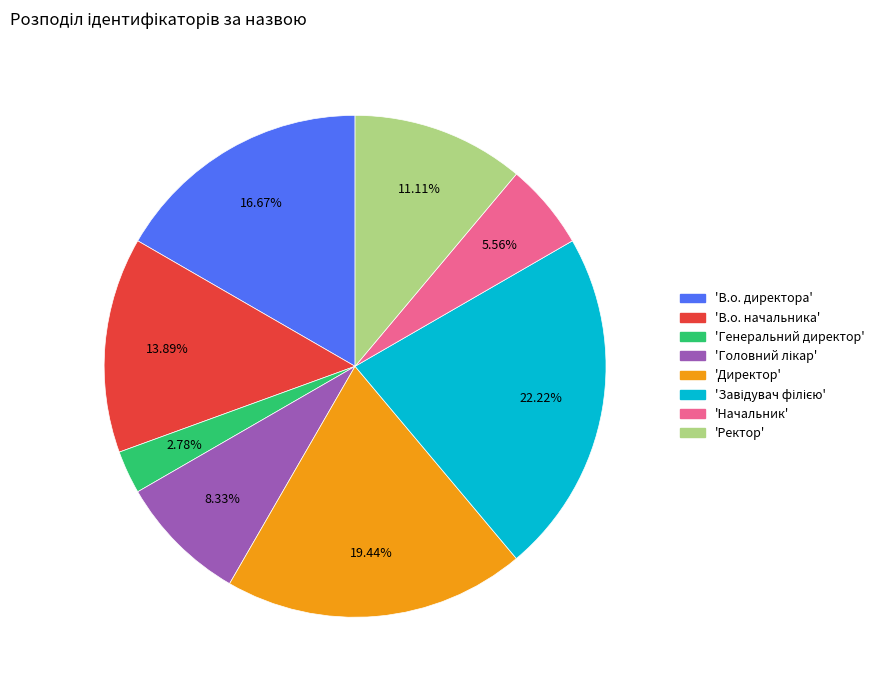

Is there a majority slice in this chart?

No